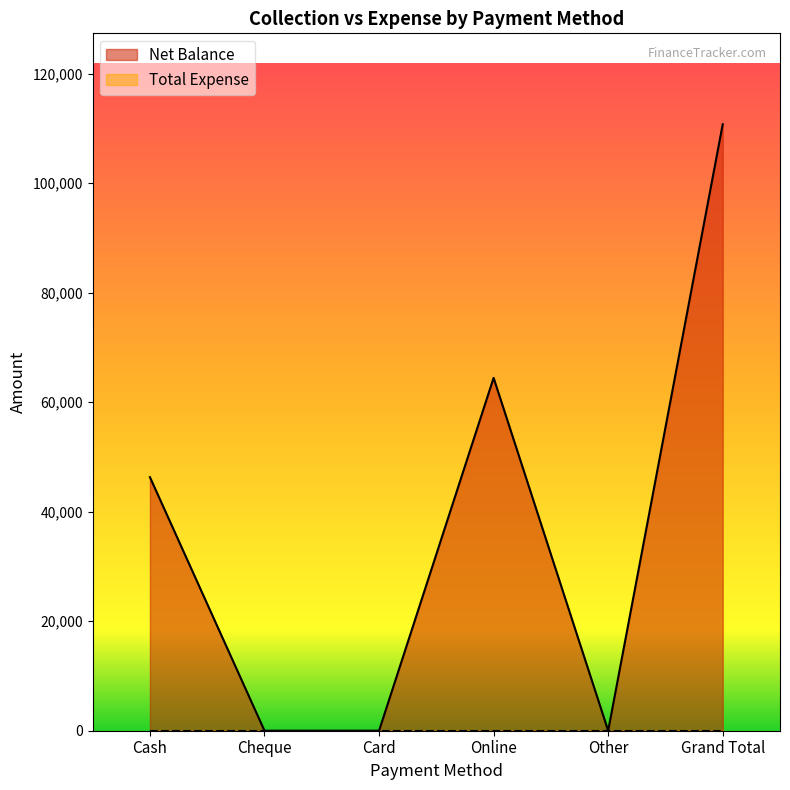

Reading left to right, transcribe all the data shown in this chart.

Cash=46300	Cheque=0	Card=0	Online=64433	Other=0	Grand Total=110733